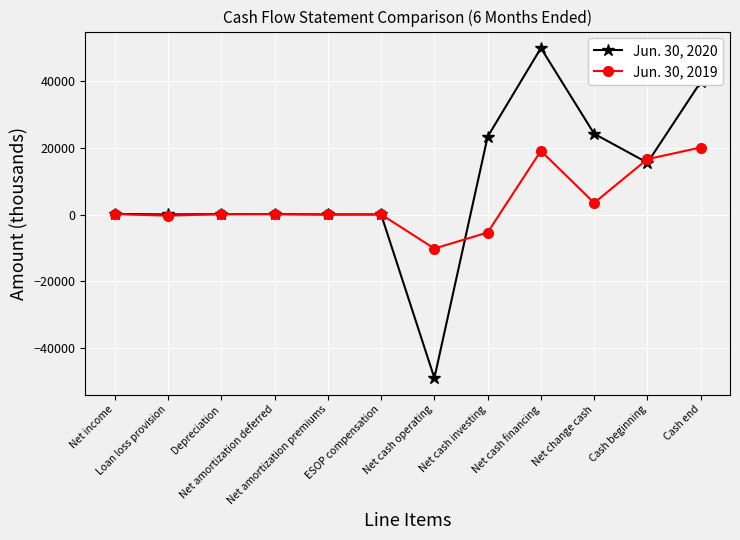

What is the label of the 4th point from the right?

Net cash financing